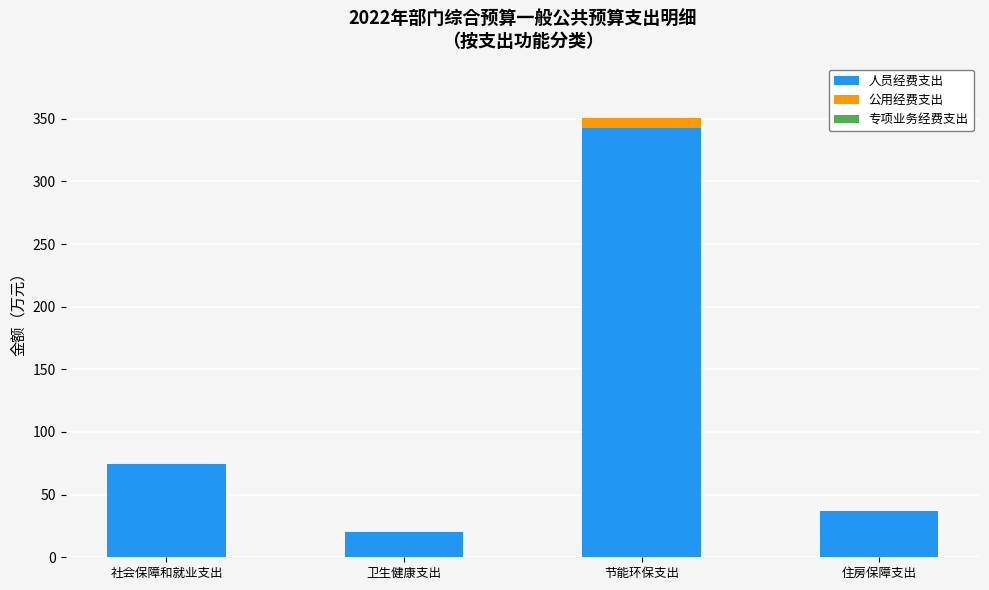

Reading right to left, list the values for the 人员经费支出 series.

住房保障支出=36.6	节能环保支出=342.6	卫生健康支出=19.8	社会保障和就业支出=74.6